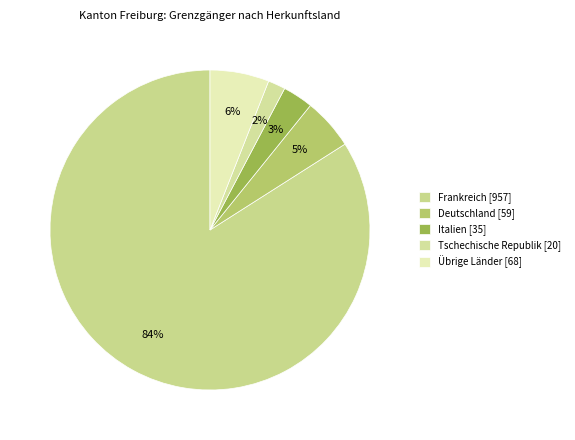

How many segments does this pie chart have?

5